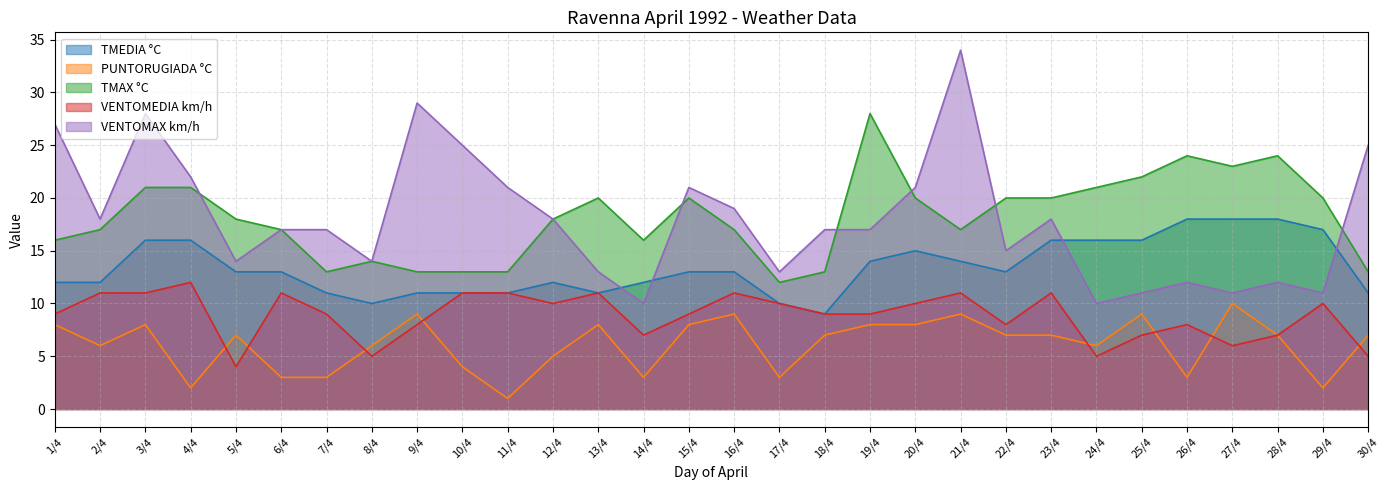

Which series changed the most between 6/4 and 27/4?

PUNTORUGIADA °C